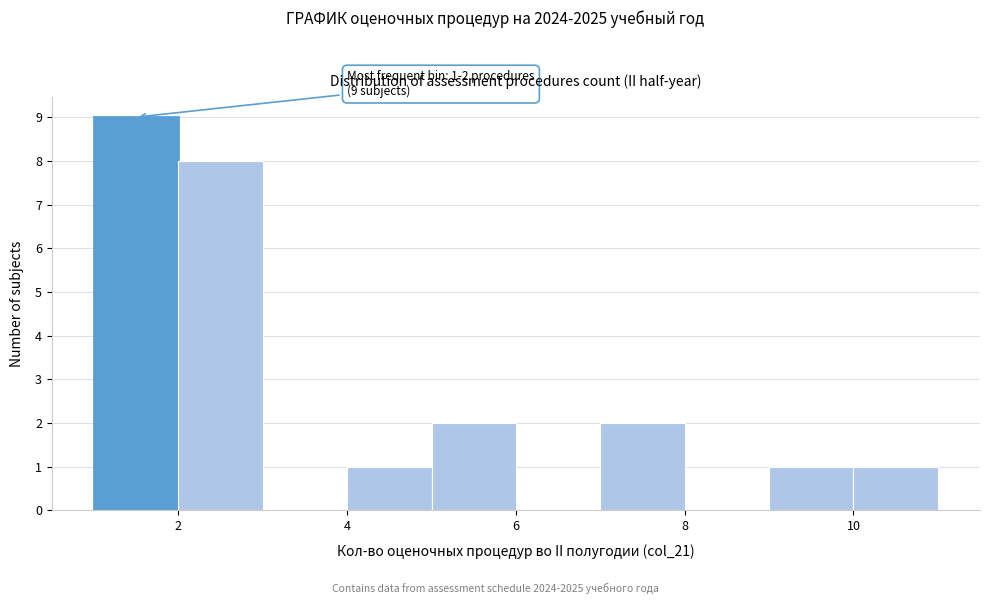

Which range on the x-axis has the tallest bar?

1 to 2